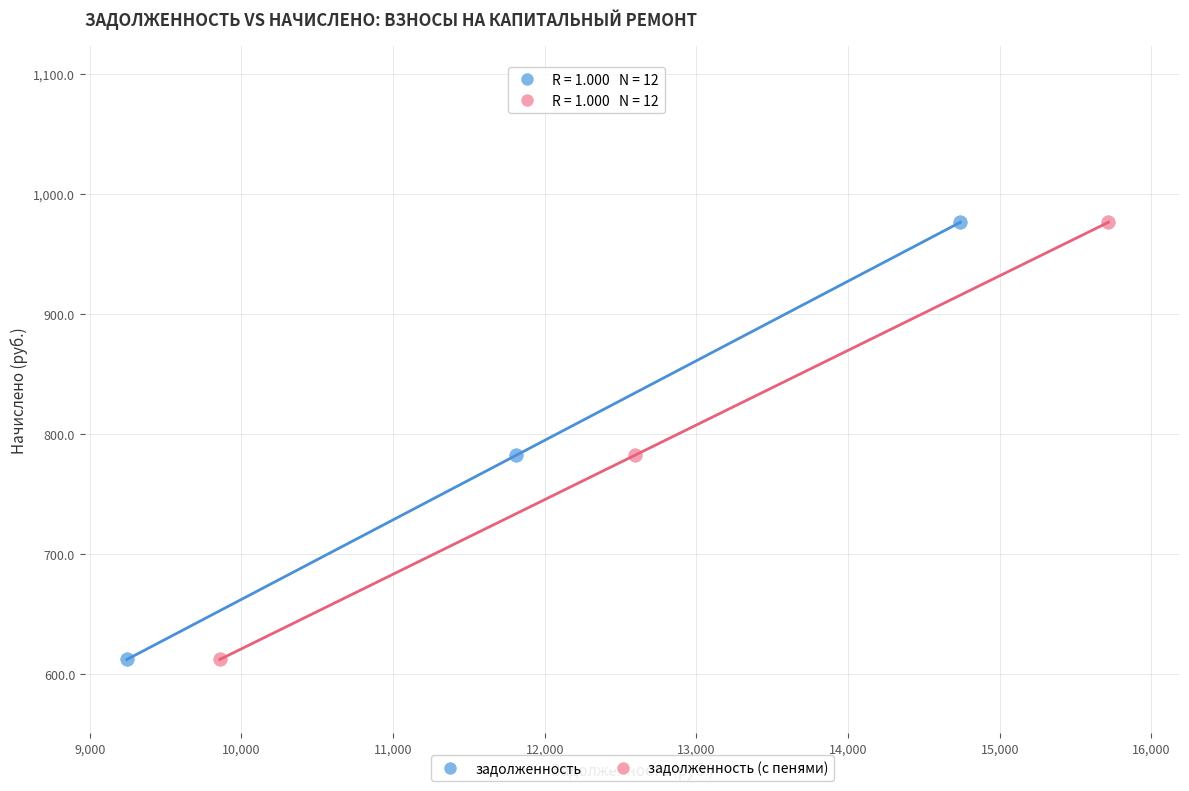

What are all the series names shown in the legend?

задолженность, задолженность (с пенями)